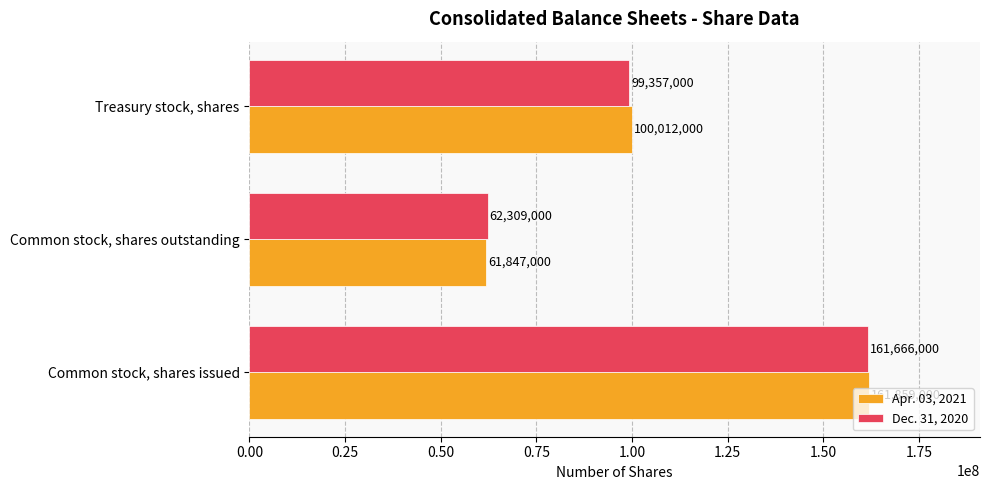

Is it true that Dec. 31, 2020 equals 20009837 at Treasury stock, shares?

False